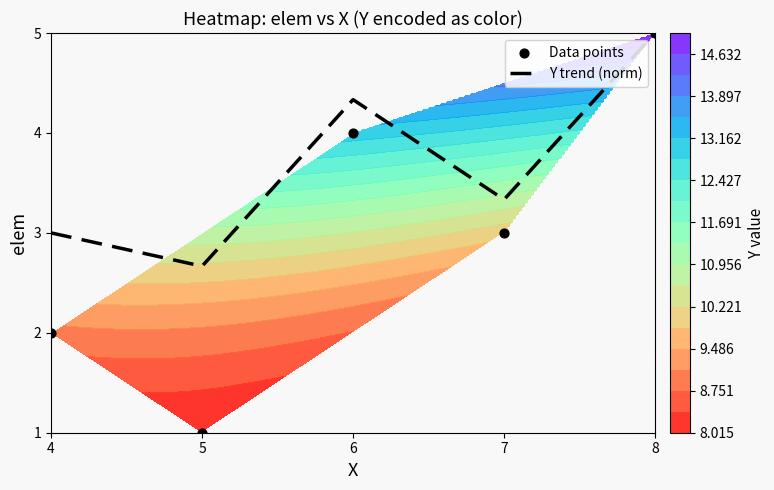

List the labels in order of Y trend (norm) value, smallest first.

5, 4, 7, 6, 8